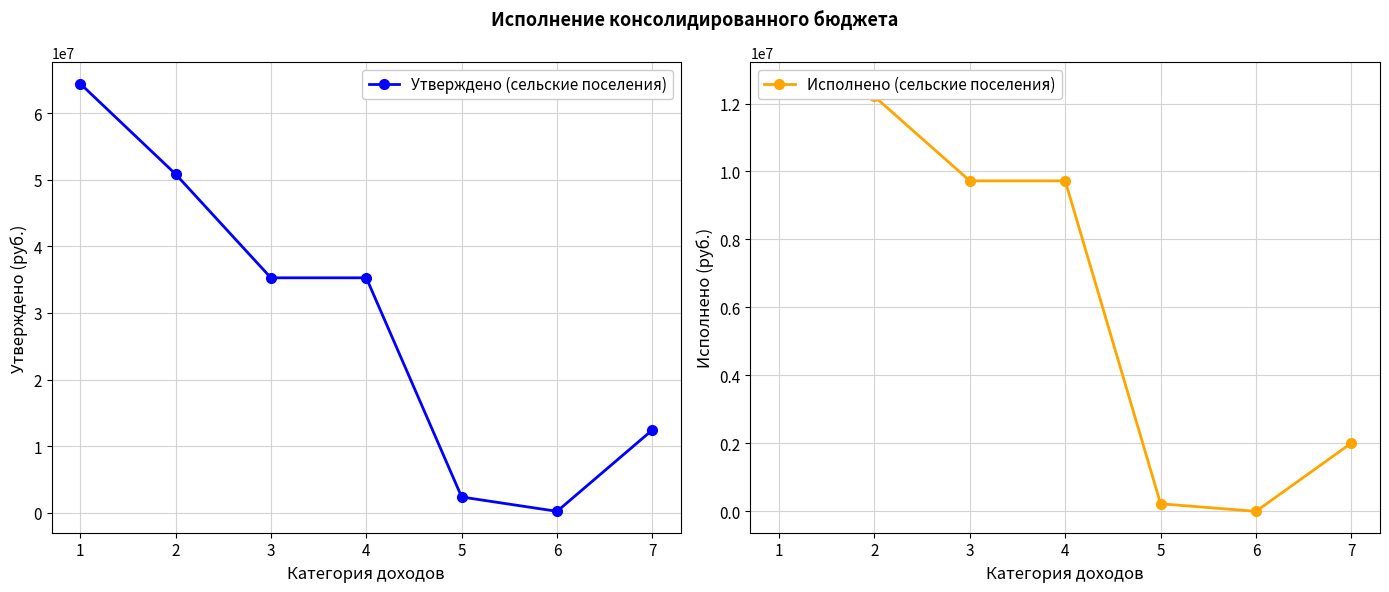

Between 2 and 7, which series saw the biggest shift?

Утверждено (сельские поселения)